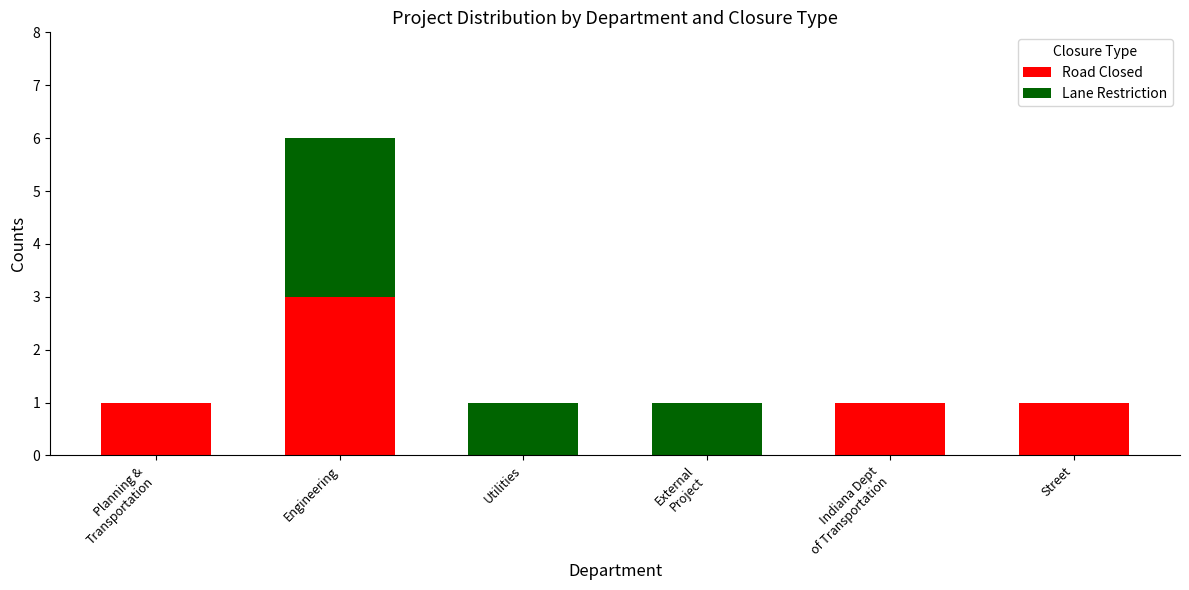

Are the bars grouped side by side (vs. stacked)?

No